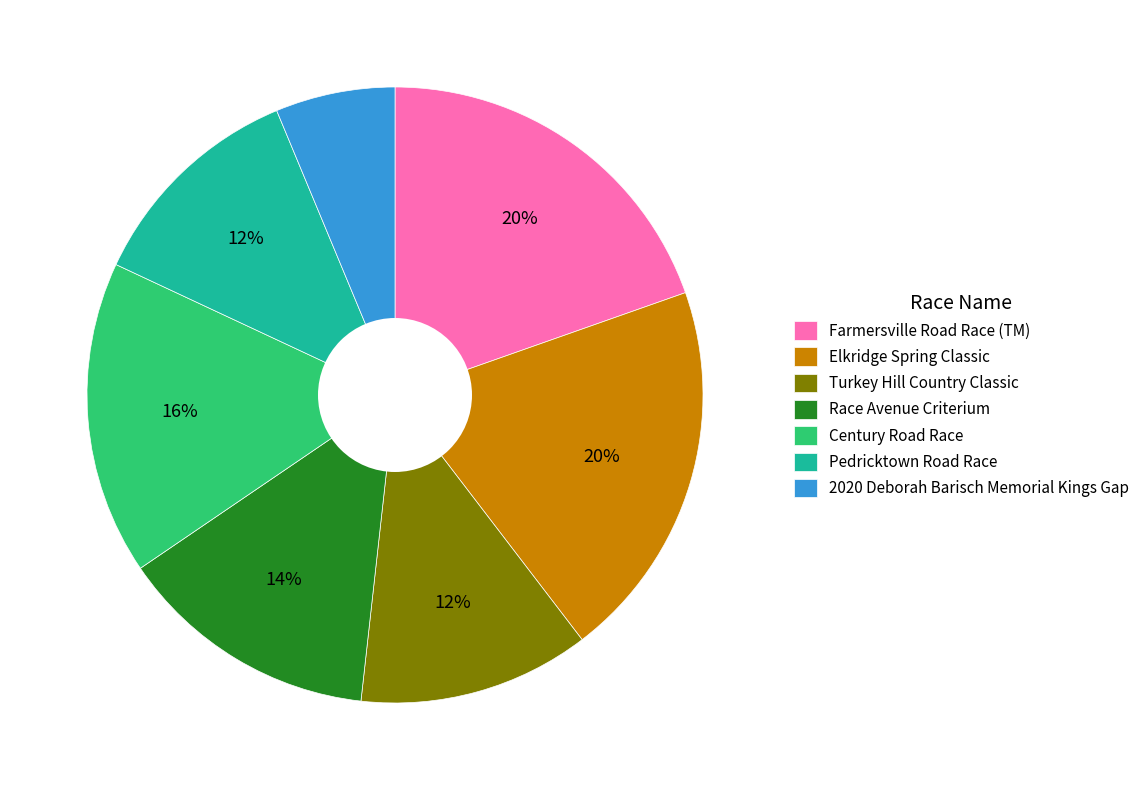

How many segments does this pie chart have?

7